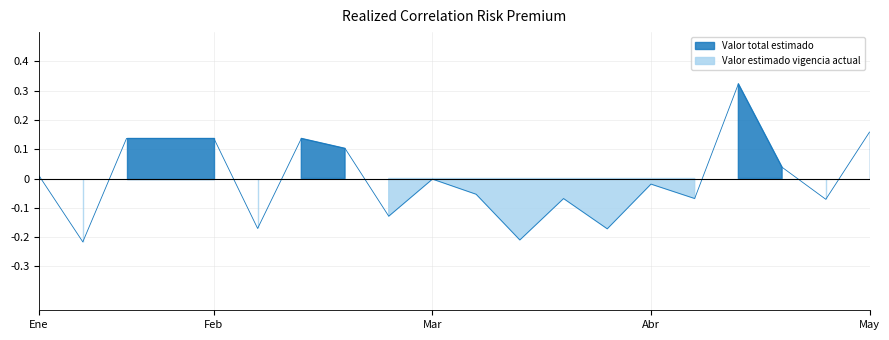

What is the difference between the second highest and minimum values?

0.4